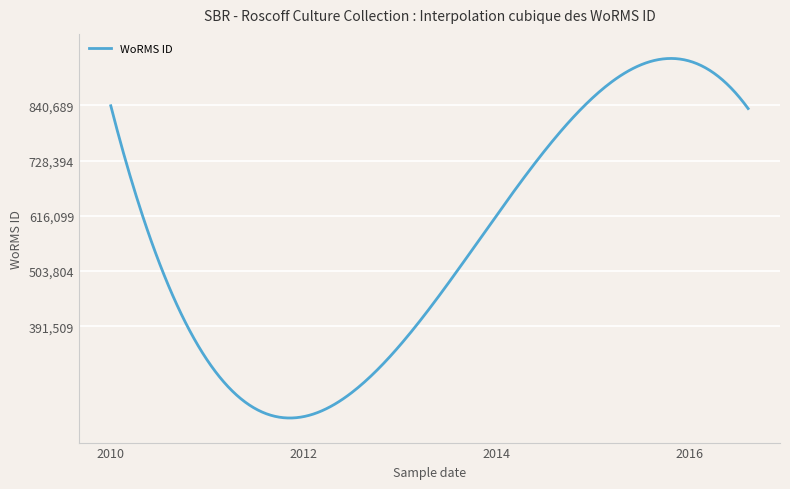

What is the greatest value displayed?

936308.9